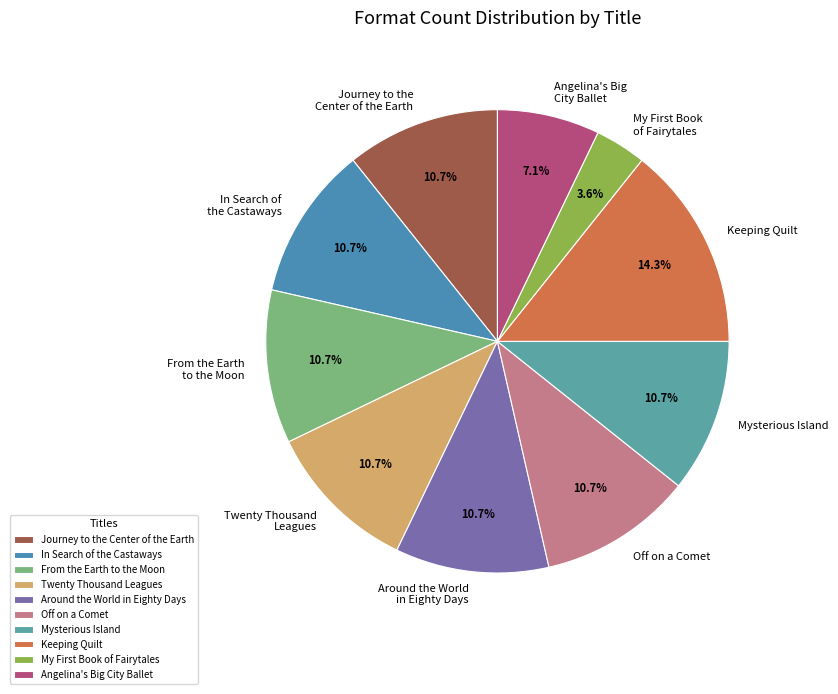

How much of the chart is everything except Mysterious Island?

89.3%